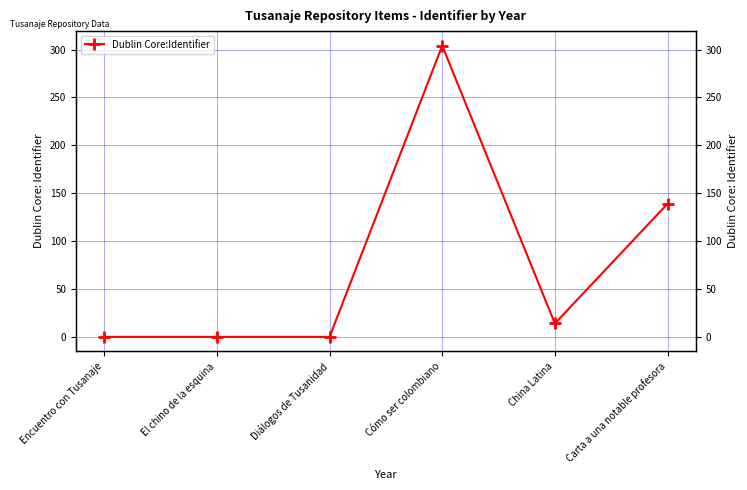

What is the difference between the values at China Latina and Encuentro con Tusanaje?

14